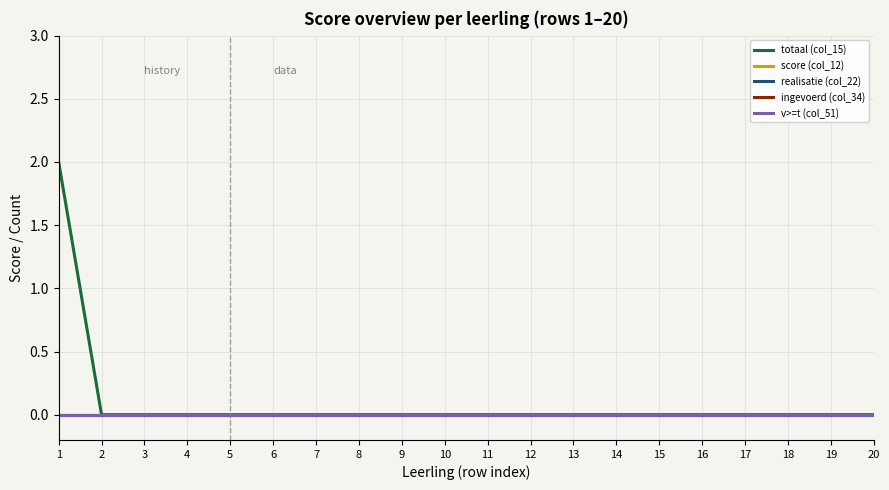

Is this an area chart (filled region under the line)?

No